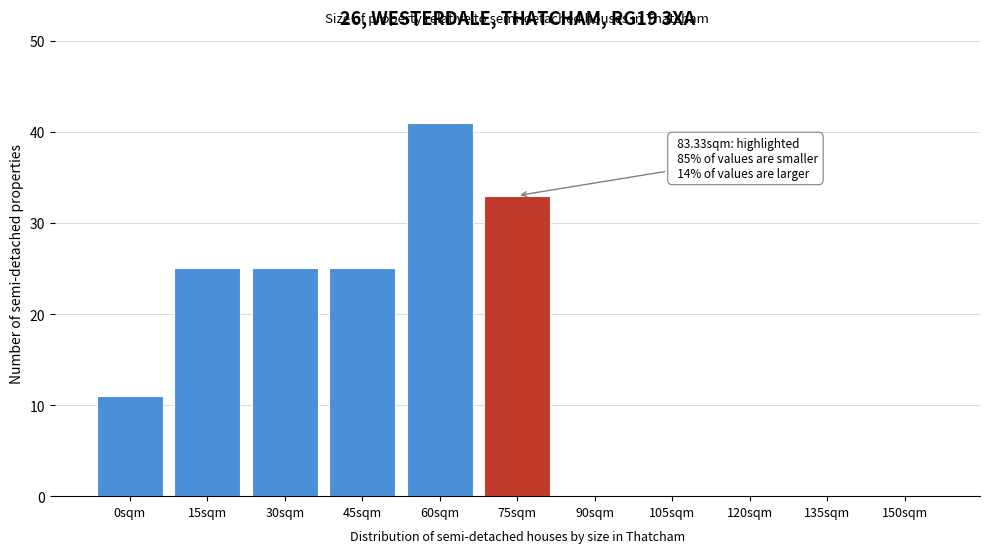

Reading left to right, list all the values displayed in this chart.

0sqm=11	15sqm=25	30sqm=25	45sqm=25	60sqm=41	75sqm=33	90sqm=0	105sqm=0	120sqm=0	135sqm=0	150sqm=0